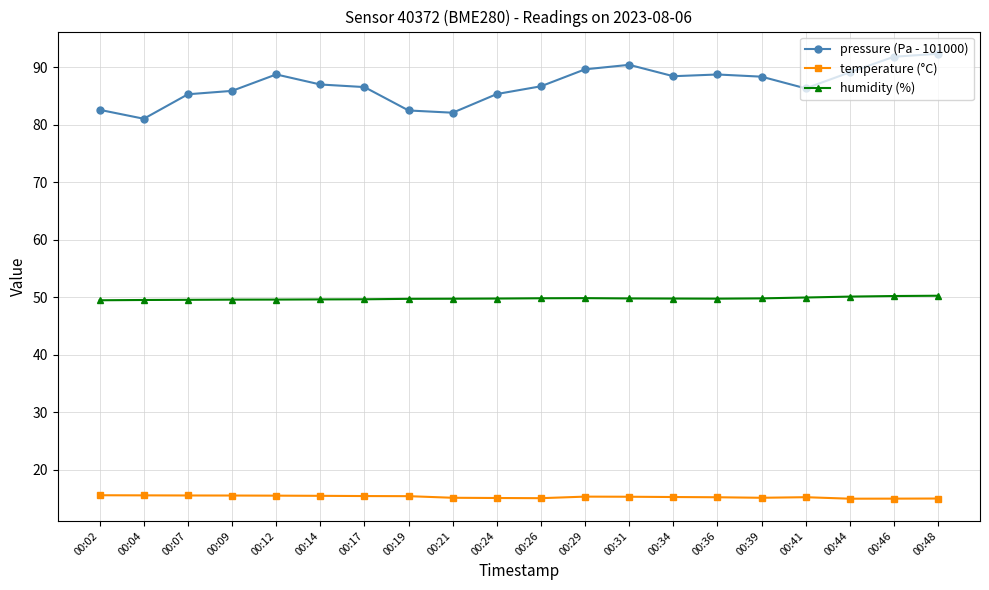

Rank the series by their average value, from lowest to highest.

temperature (°C), humidity (%), pressure (Pa - 101000)